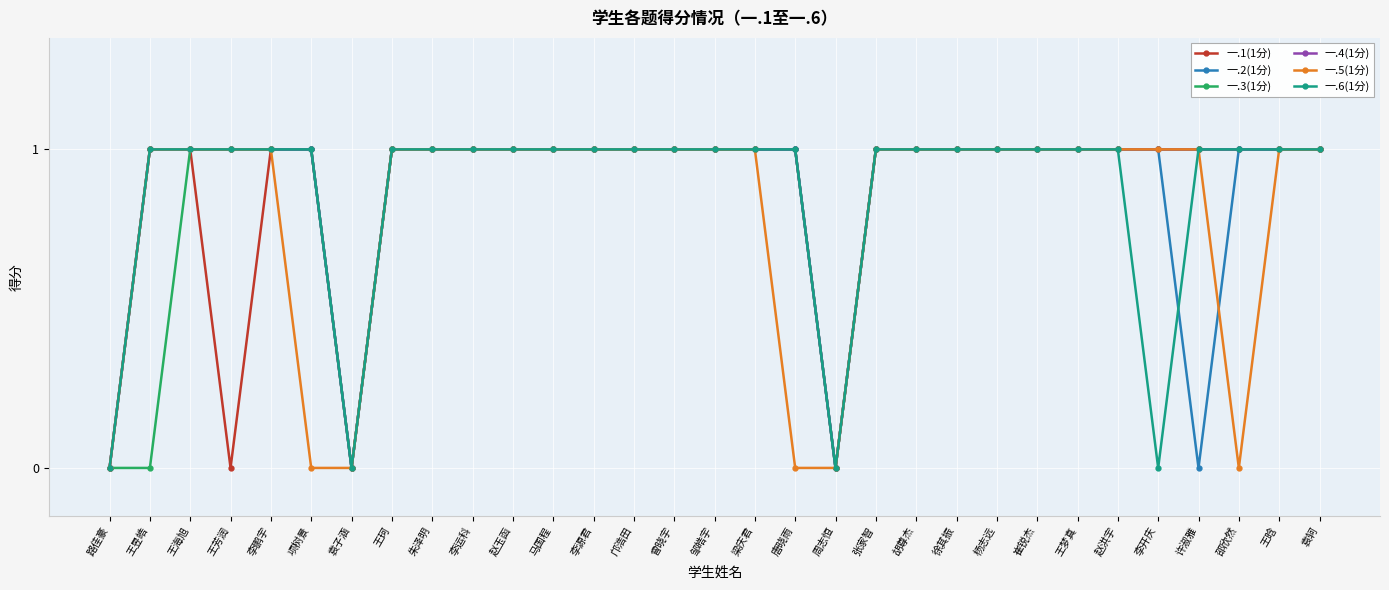

Count the number of data series in this chart.

6